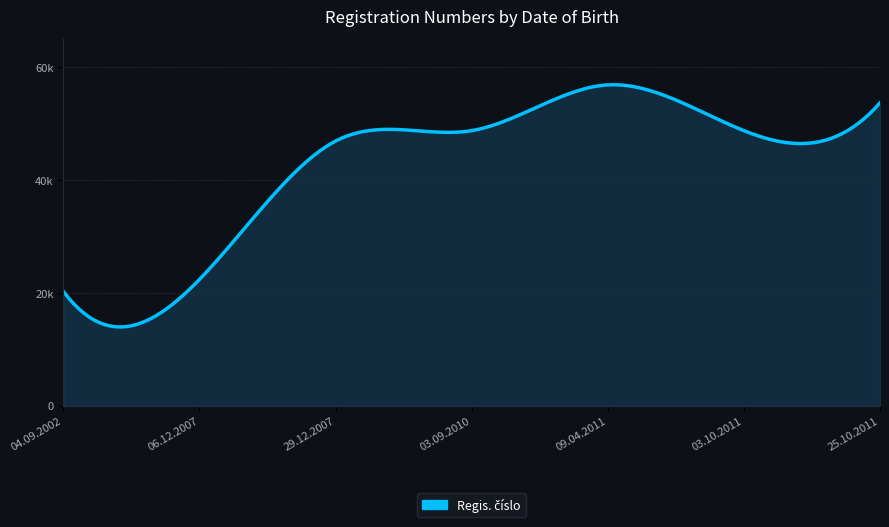

Does the chart have visible grid lines?

Yes